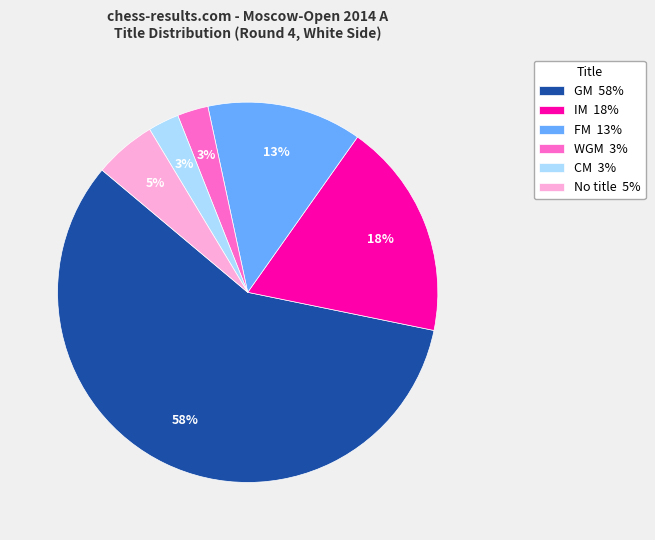

What is the largest slice in the pie chart?

GM 58%